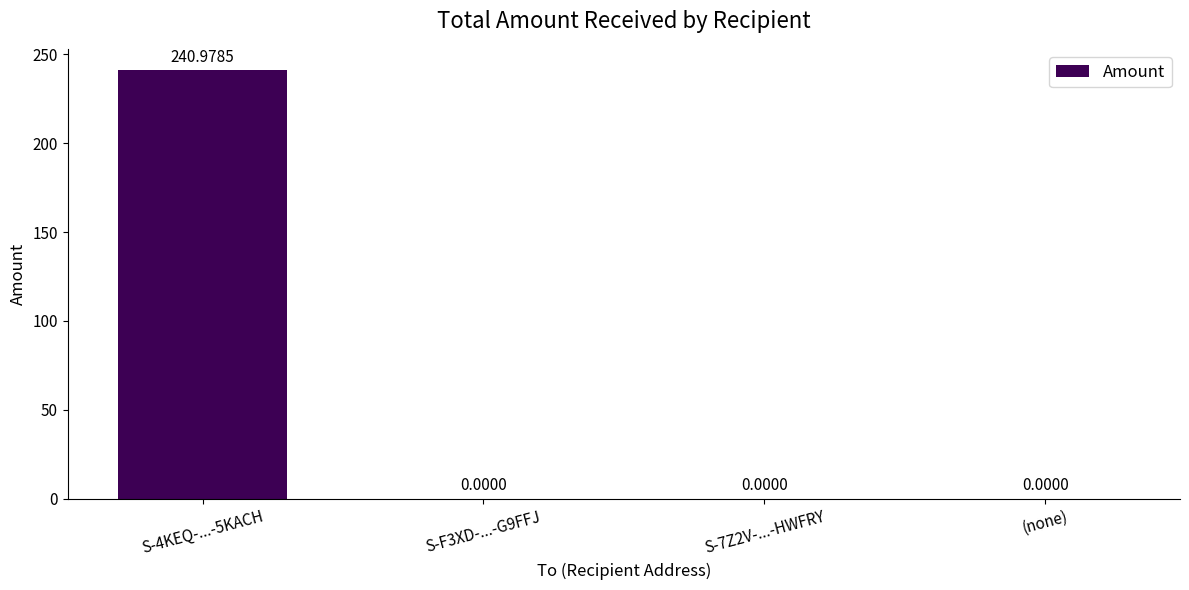

What is the difference between the values at S-F3XD-...-G9FFJ and S-4KEQ-...-5KACH?

241.0